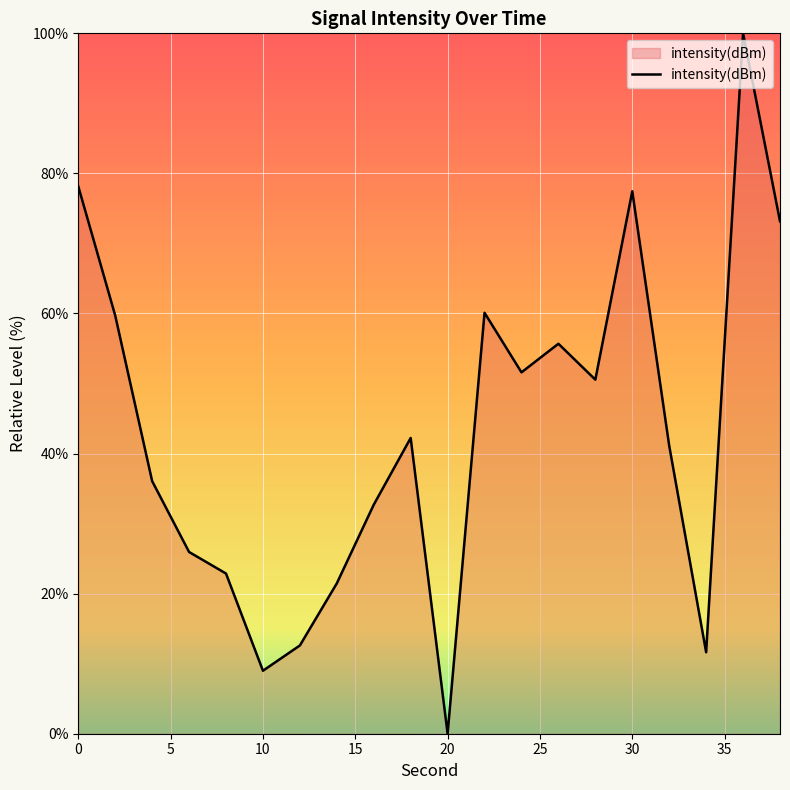

What is the maximum value shown in the chart?

100.0